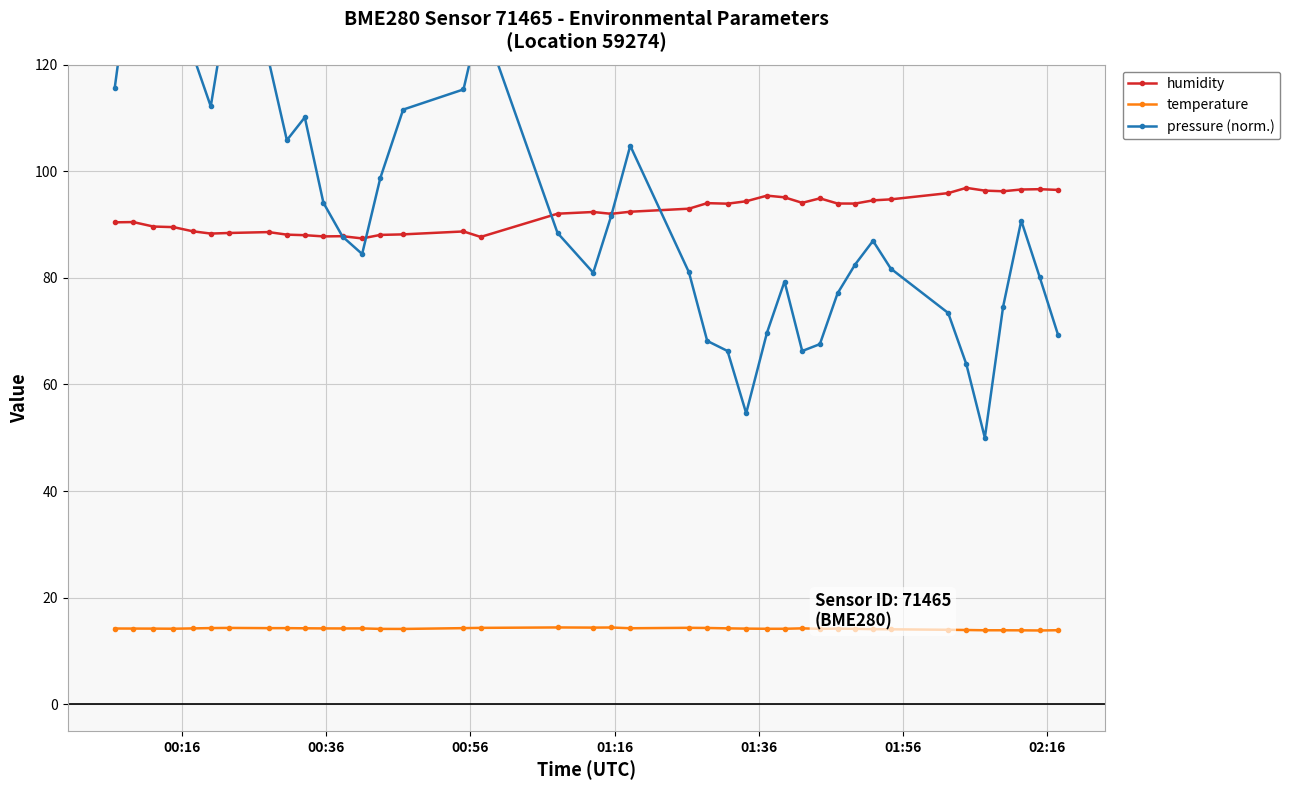

True or false: temperature and humidity cross at least once.

False